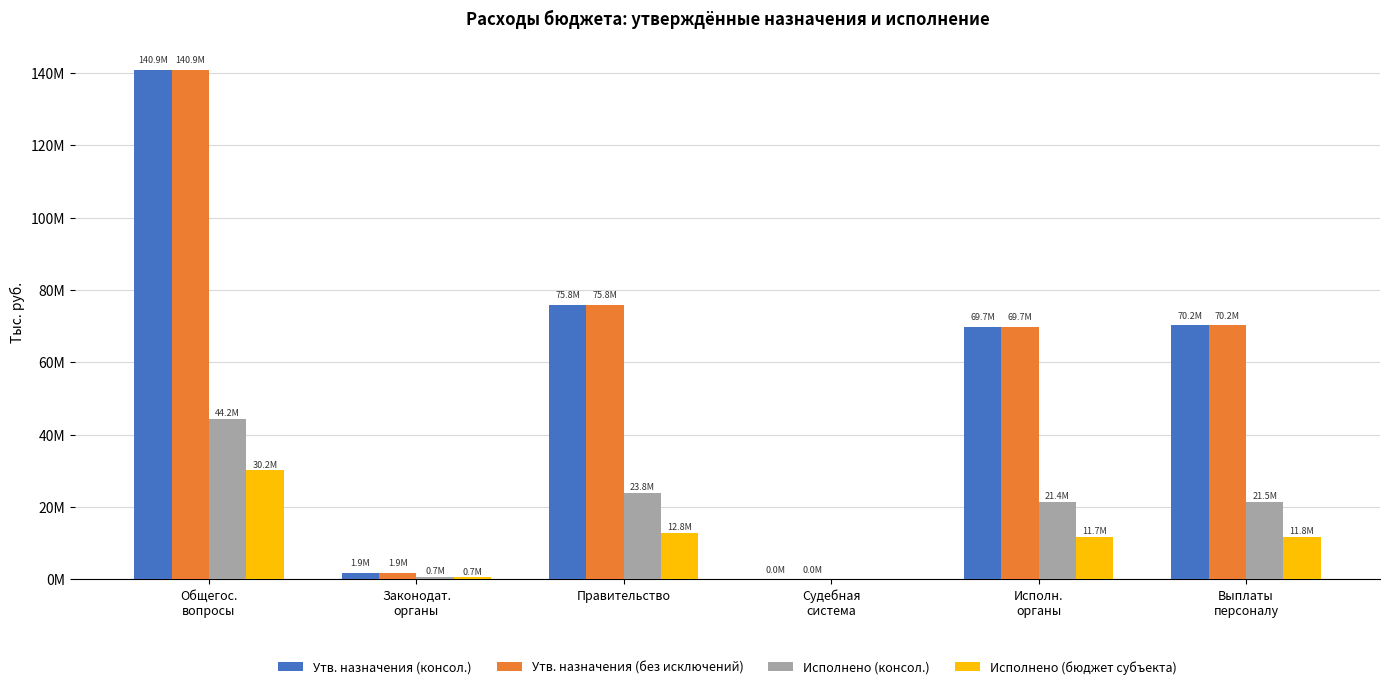

What is the maximum value shown in the chart?

140889037.5